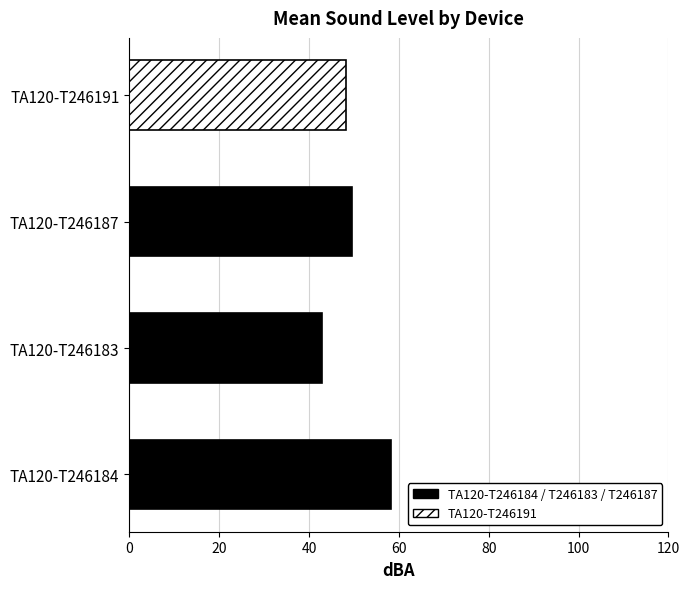

Rank the categories by value from lowest to highest.

TA120-T246183, TA120-T246191, TA120-T246187, TA120-T246184